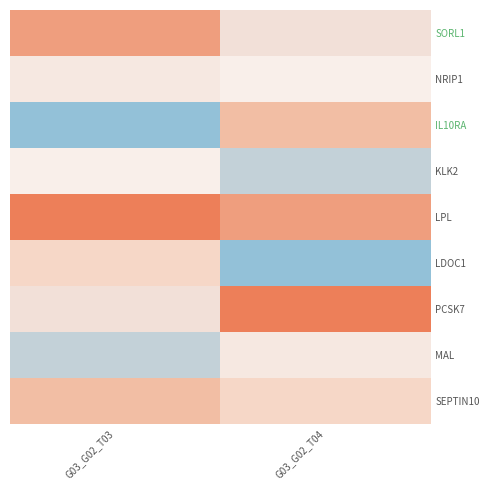

Which series has the largest total across all categories?

LPL